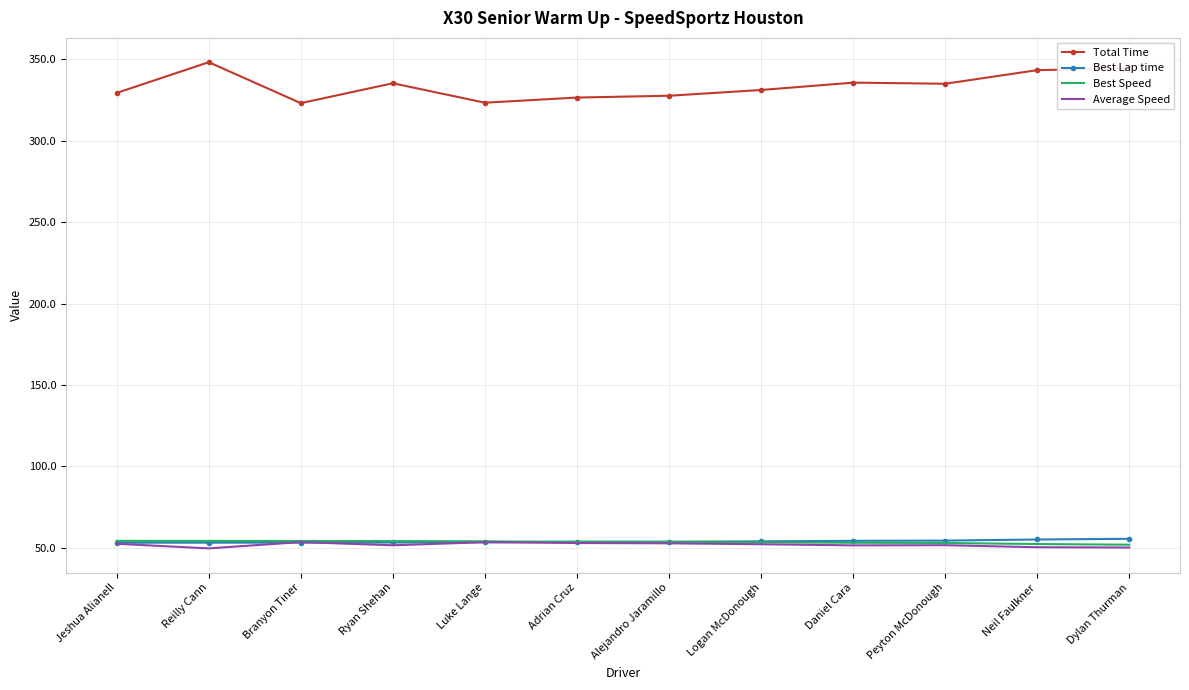

The Average Speed series shows 52.7 at Alejandro Jaramillo. True or false?

True